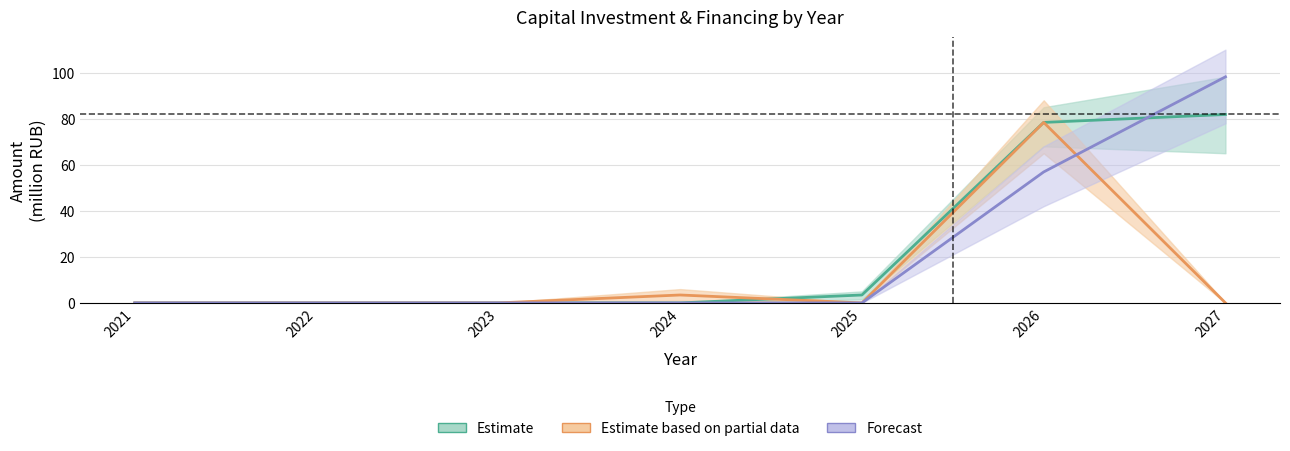

Which series has the largest range (max minus min)?

Forecast